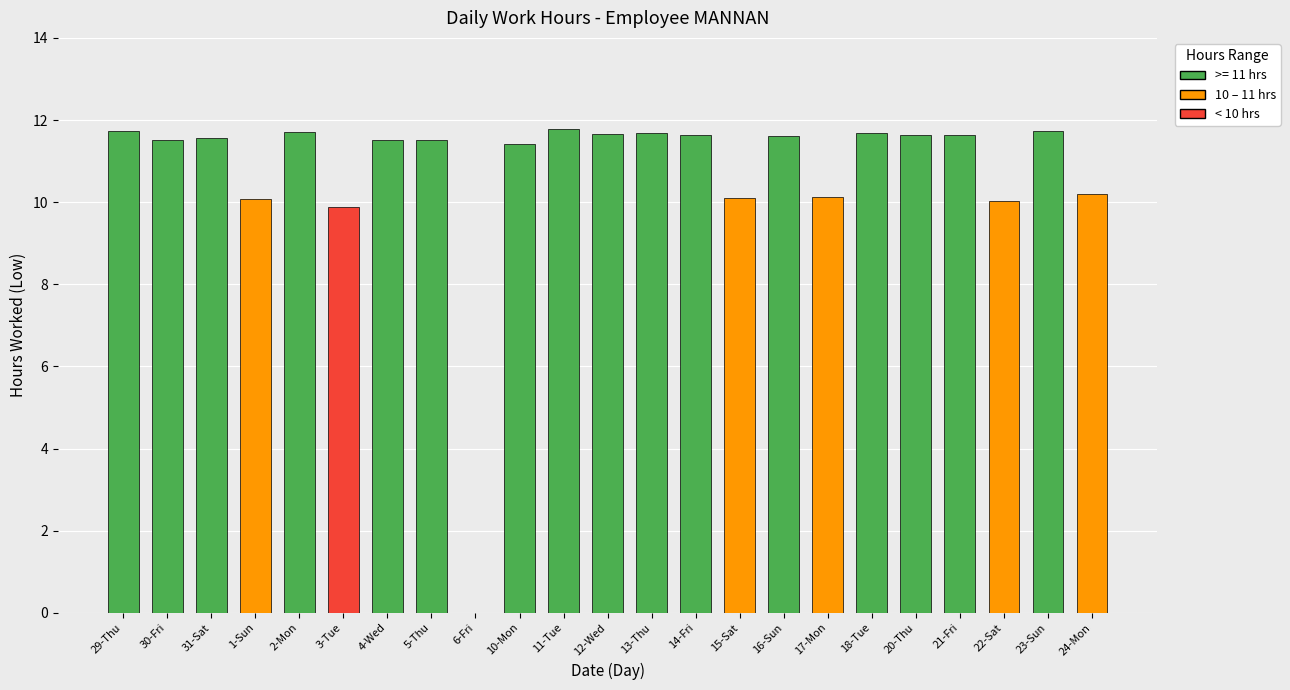

What is the change in value from 15-Sat to 16-Sun?

+1.5